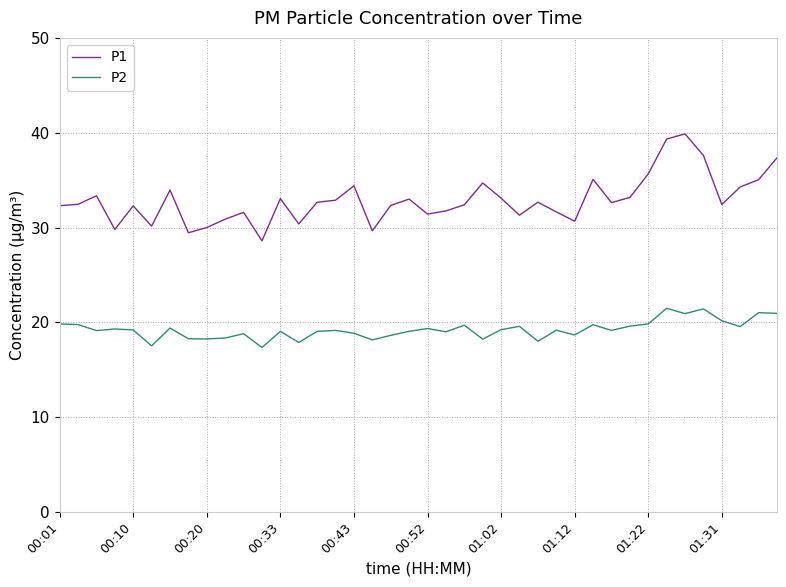

True or false: P1 and P2 cross at least once.

False